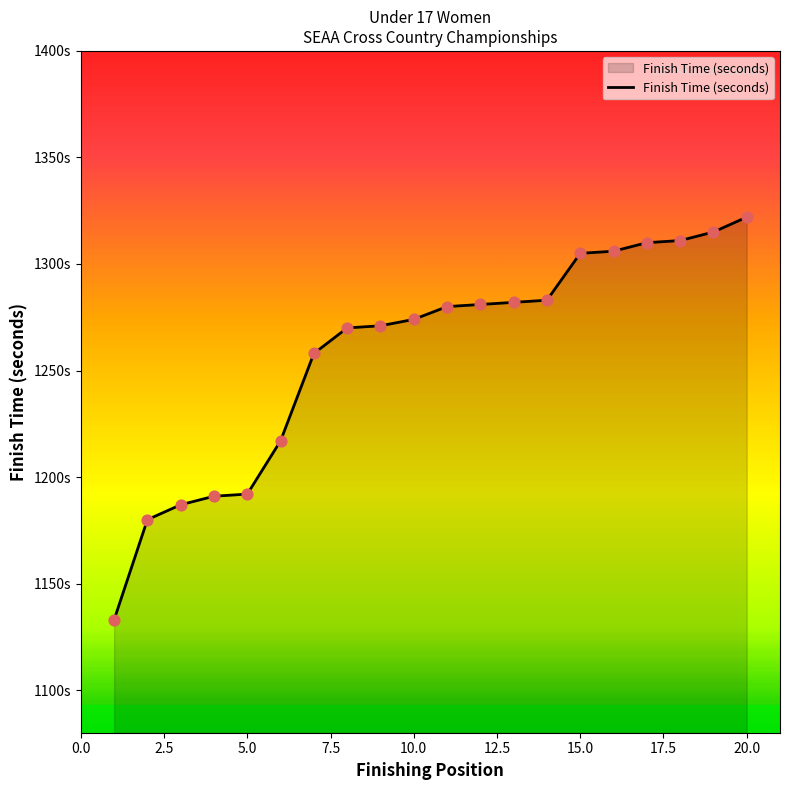

Is this an area chart (filled region under the line)?

Yes